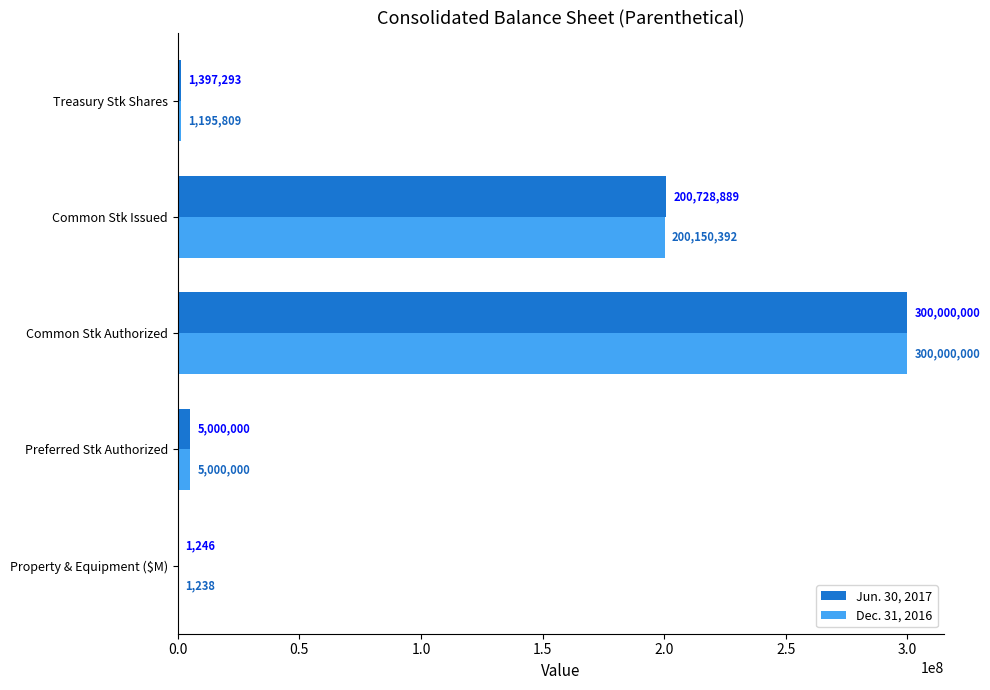

Which series has the largest total across all categories?

Jun. 30, 2017